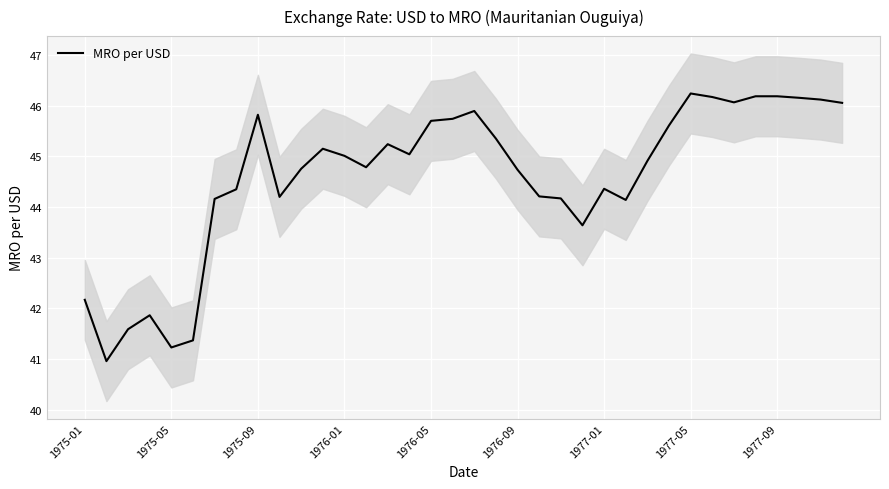

Is it true that MRO per USD equals 62.7 at 1977-05?

False